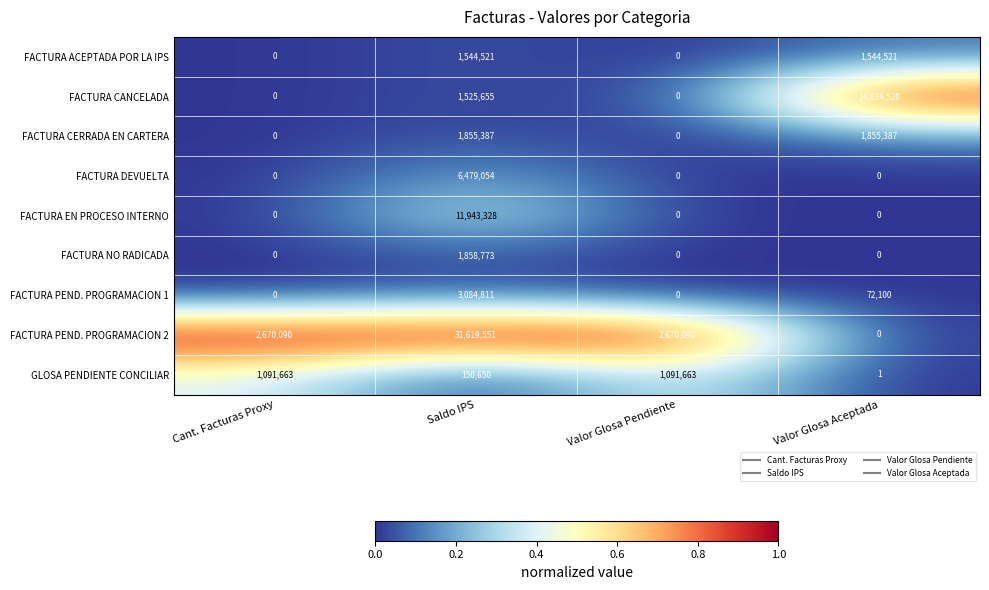

What is the difference between the highest and lowest values at Valor Glosa Pendiente?

2670090